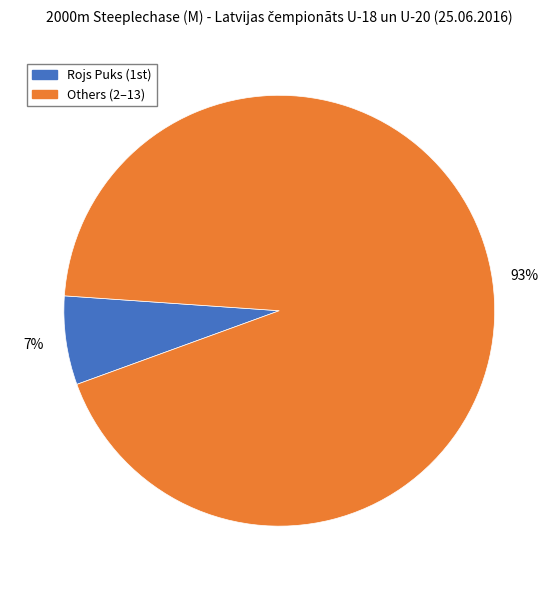

To the nearest percent, what is the average slice percentage?

50%